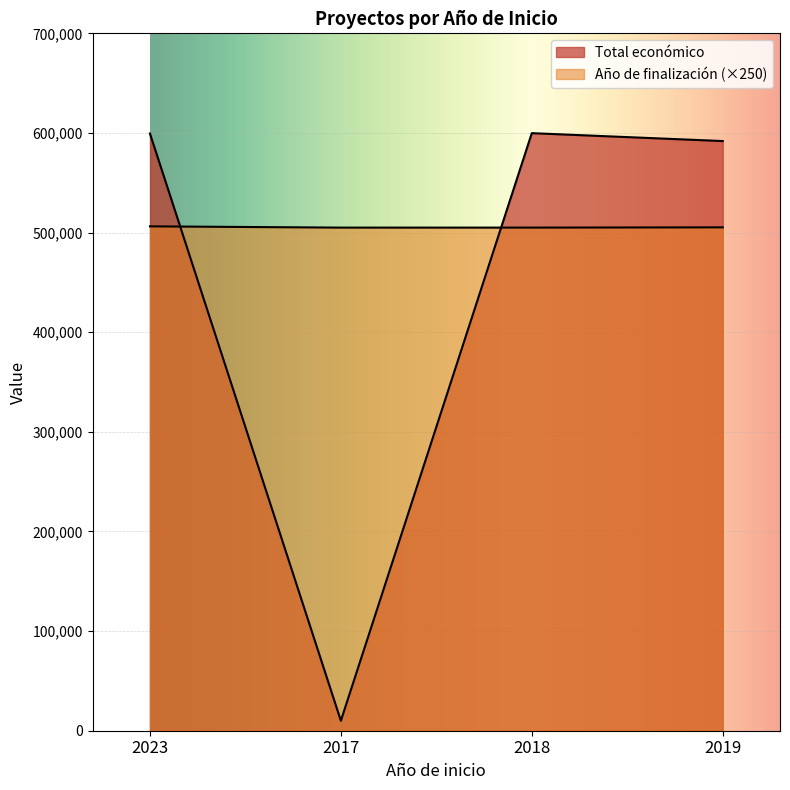

How many lines are shown in the chart?

2